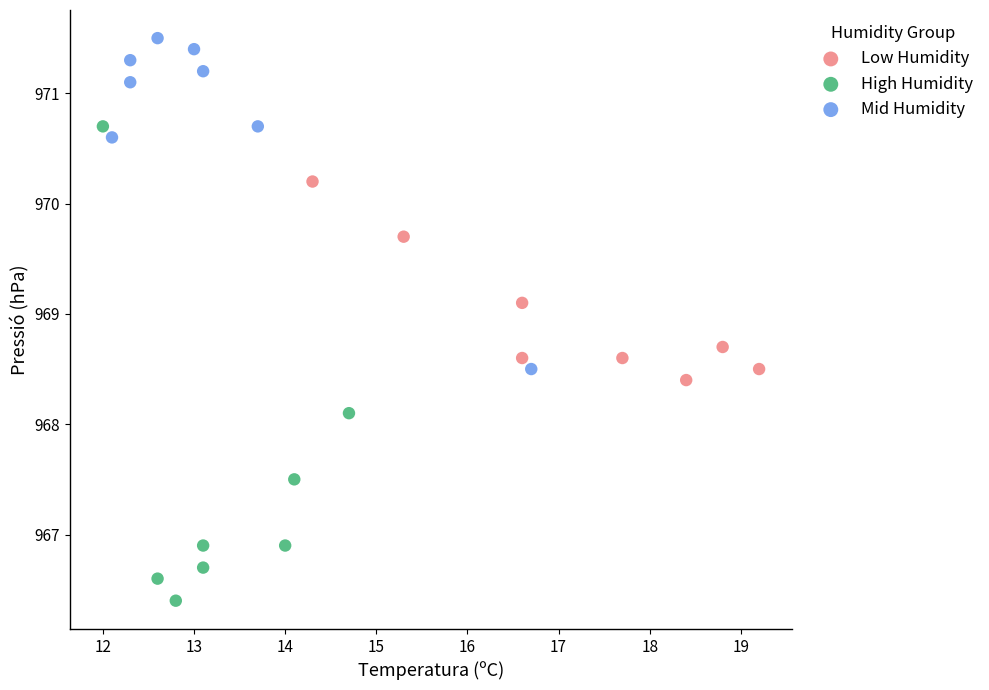

Which series contains the lowest Y value?

High Humidity